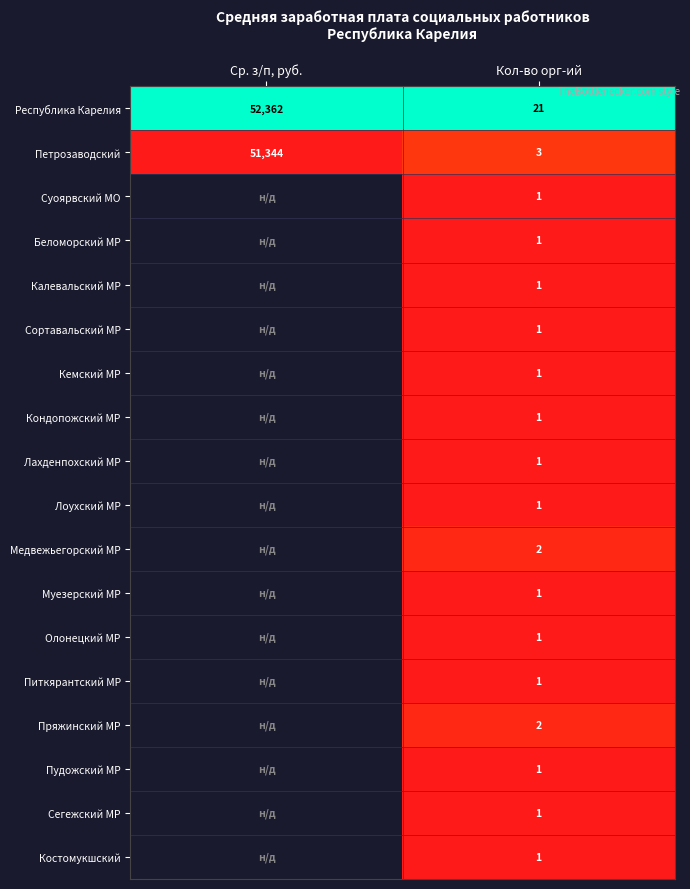

Which label corresponds to the smallest value in the chart?

Ср. з/п, руб.